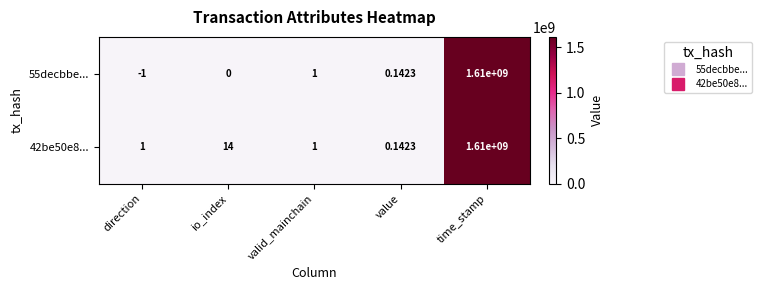

Rank the categories by 55decbbe... value from lowest to highest.

direction, io_index, value, valid_mainchain, time_stamp